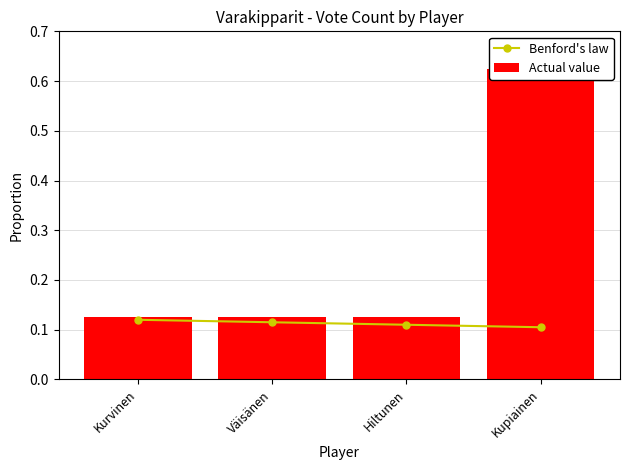

What position from the left is Kupiainen?

4